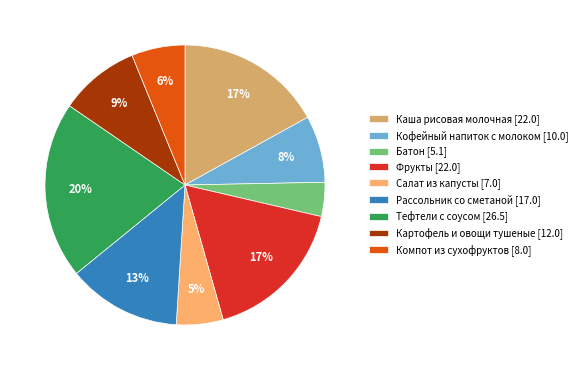

What is the ratio of the value at Каша рисовая молочная [22.0] to the value at Тефтели с соусом [26.5]?

0.8